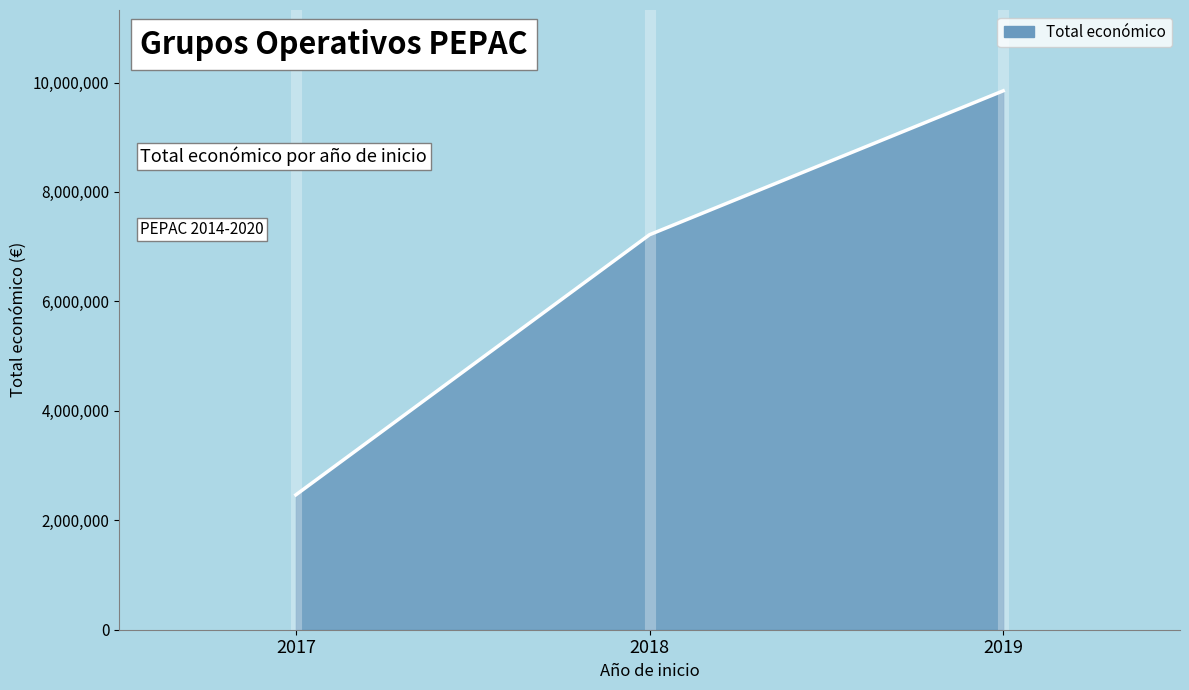

How many distinct data groups are displayed?

1